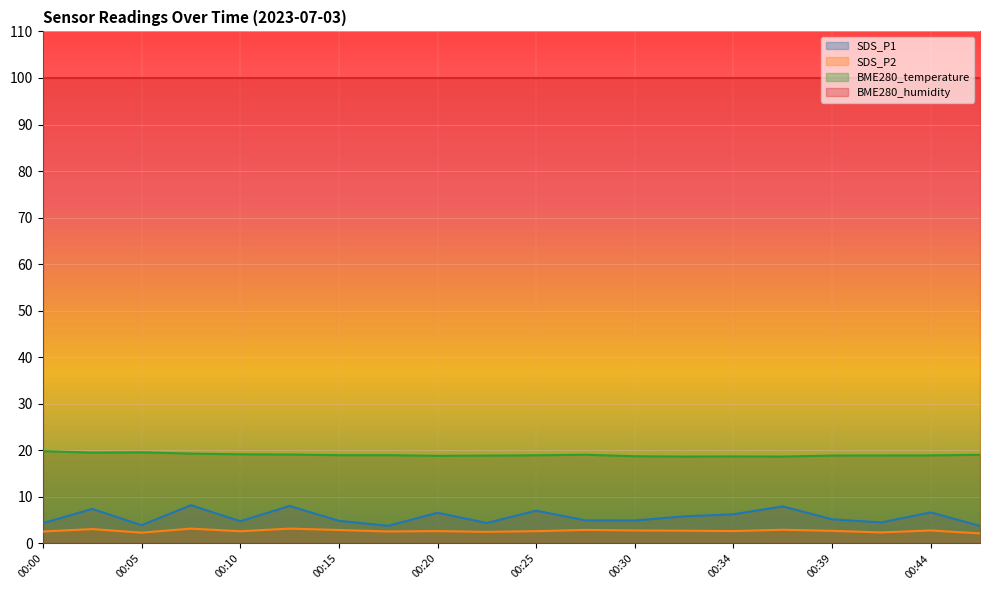

What is the greatest value displayed?

100.0